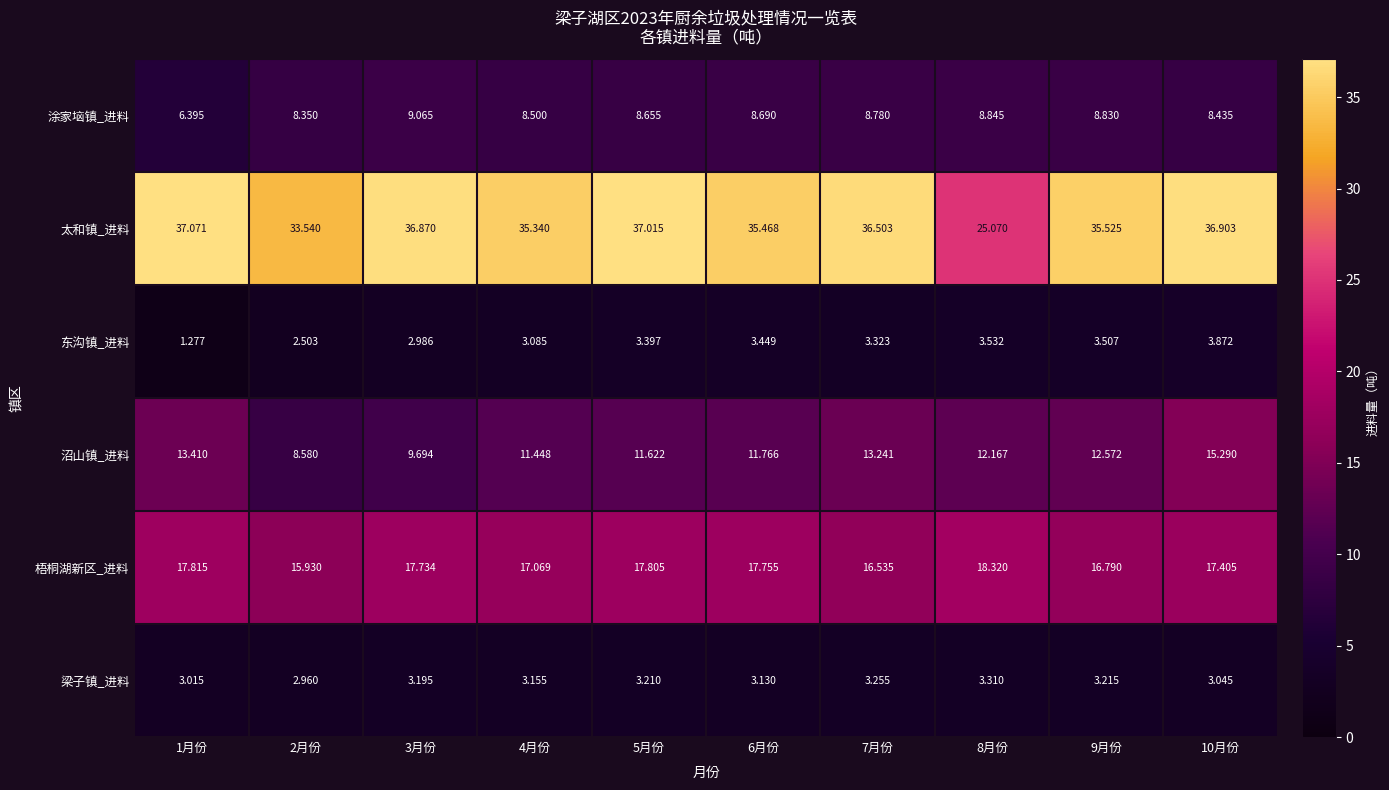

Rank the series by their maximum value, from lowest to highest.

梁子镇_进料, 东沟镇_进料, 涂家垴镇_进料, 沼山镇_进料, 梧桐湖新区_进料, 太和镇_进料